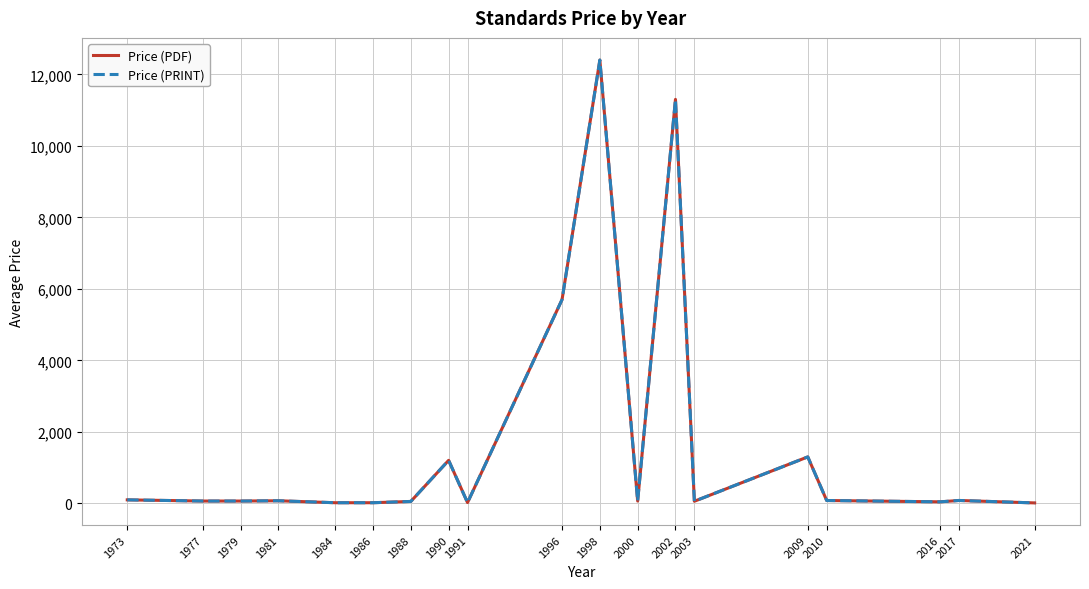

Is this an area chart (filled region under the line)?

No